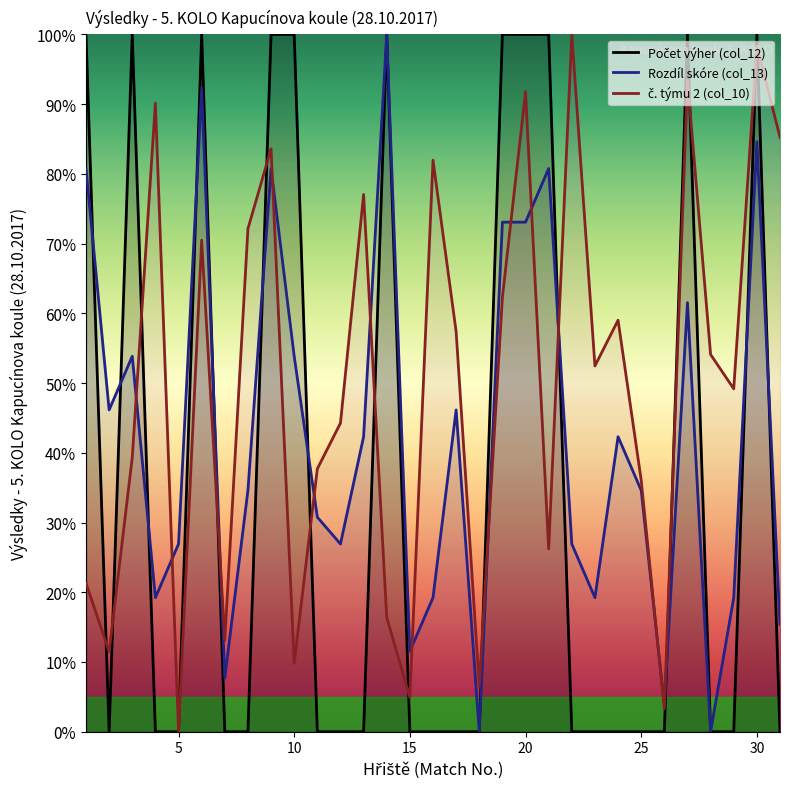

Count the number of data series in this chart.

3